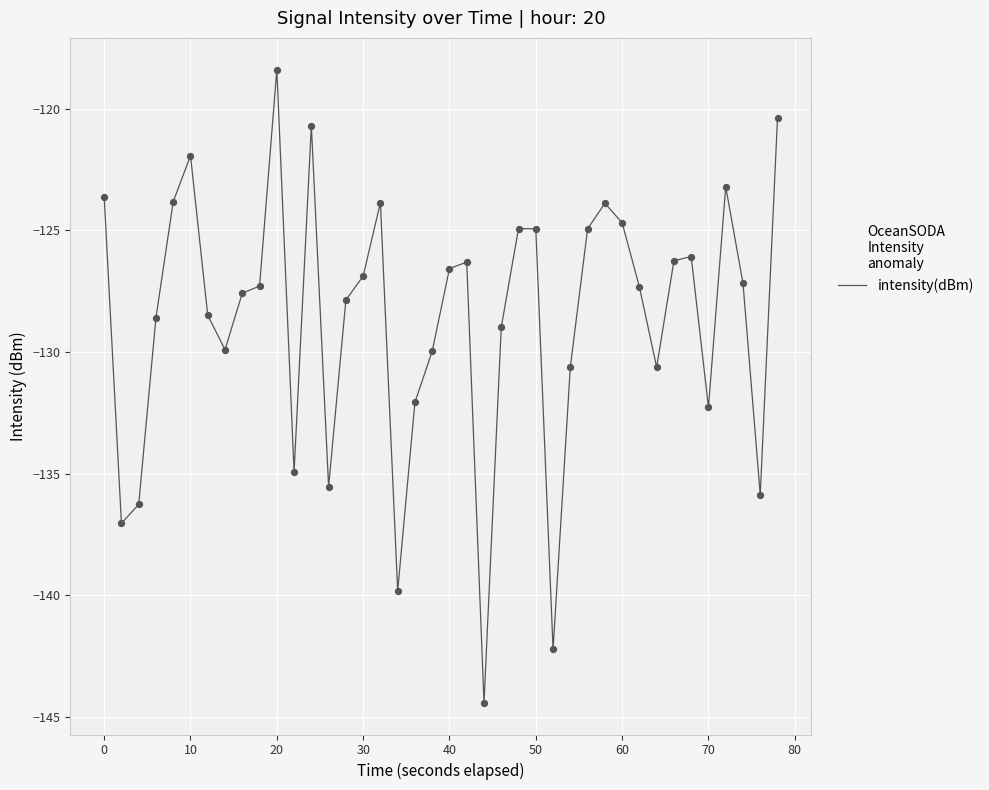

What is the minimum value shown in the chart?

-144.4